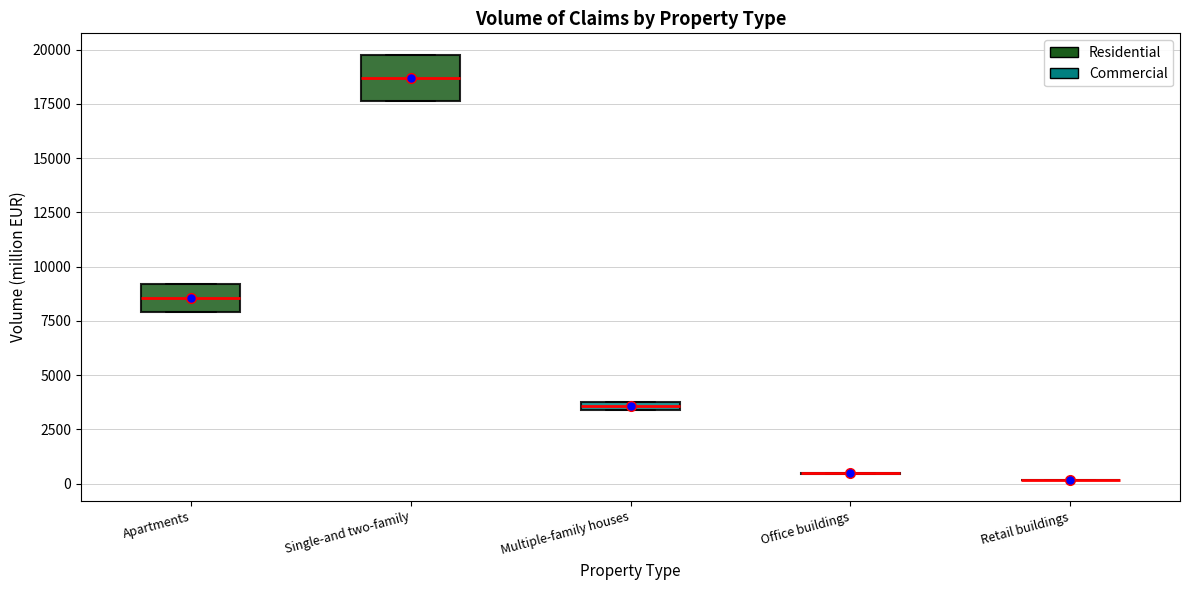

Comparing the boxes themselves (not the whiskers), which one is the tallest?

Single-and two-family